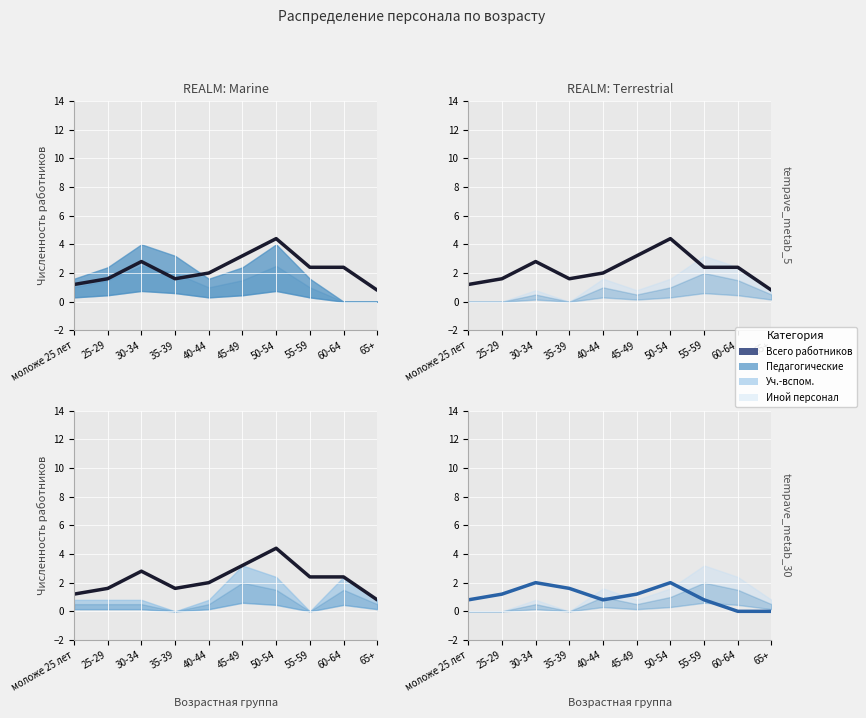

How many lines are shown in the chart?

2